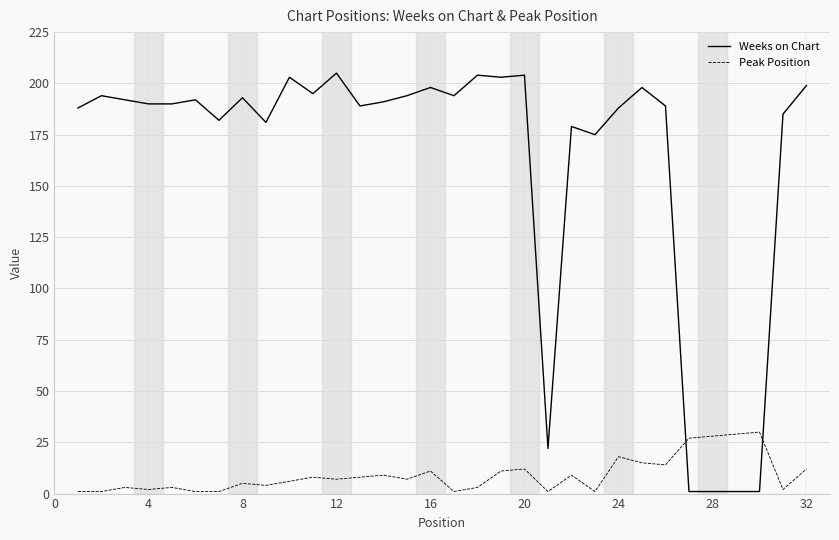

List the series in order of their overall mean, lowest first.

Peak Position, Weeks on Chart